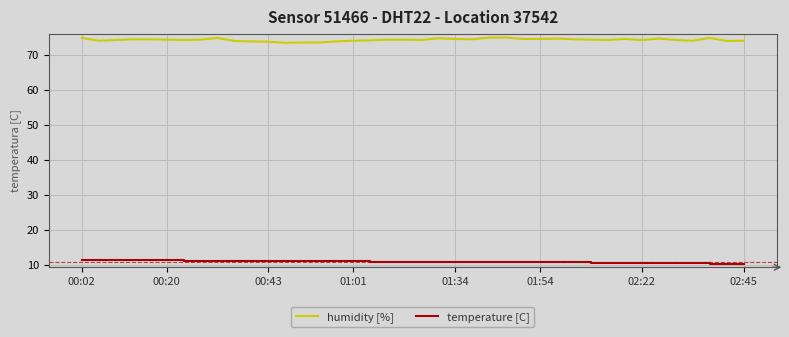

Which series has the largest total across all categories?

humidity [%]